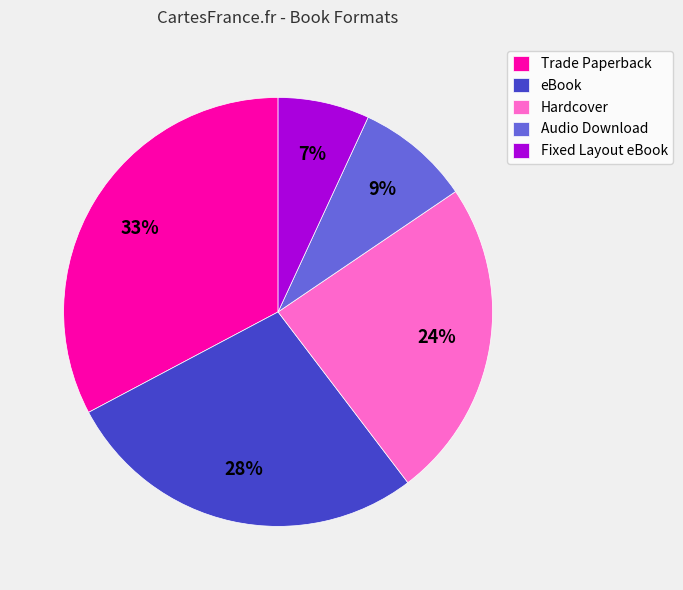

To the nearest percent, what is the average slice percentage?

20%